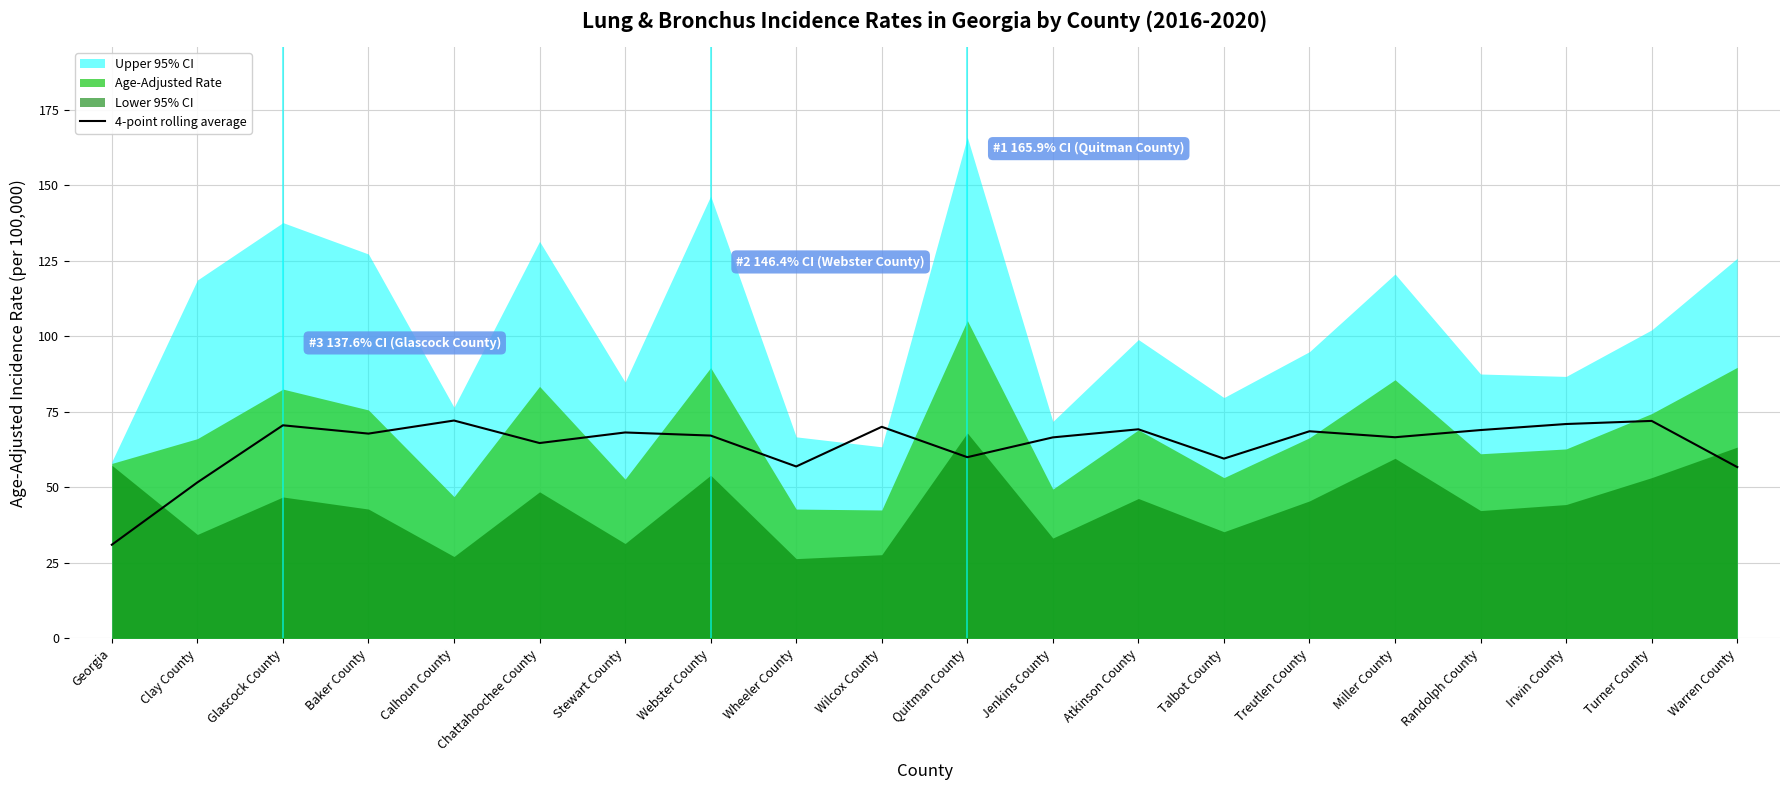

Is it true that 4-point rolling average equals 27.4 at Warren County?

False